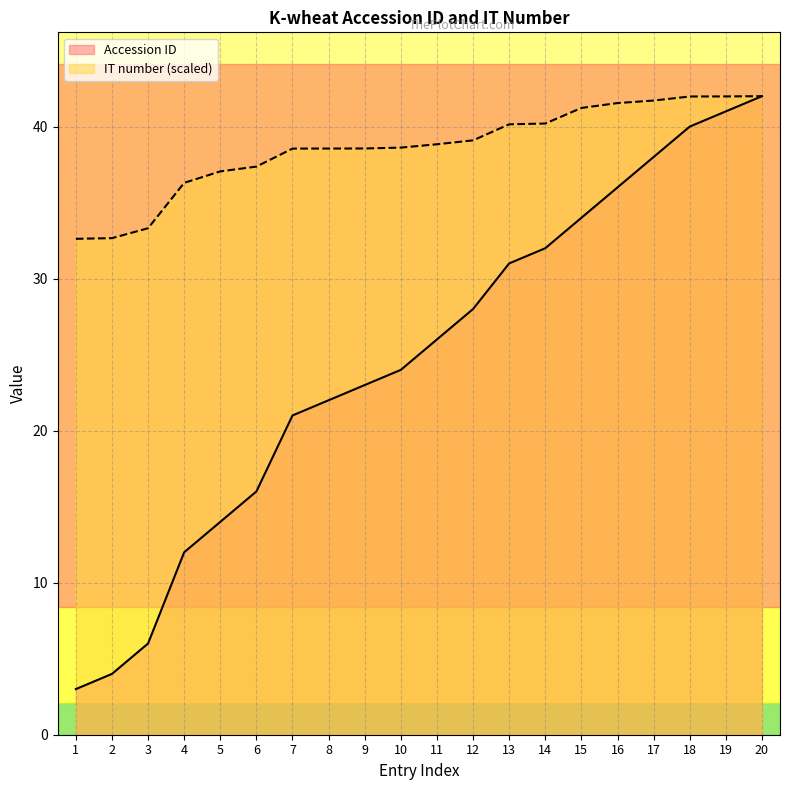

True or false: IT number and Accession ID cross at least once.

False